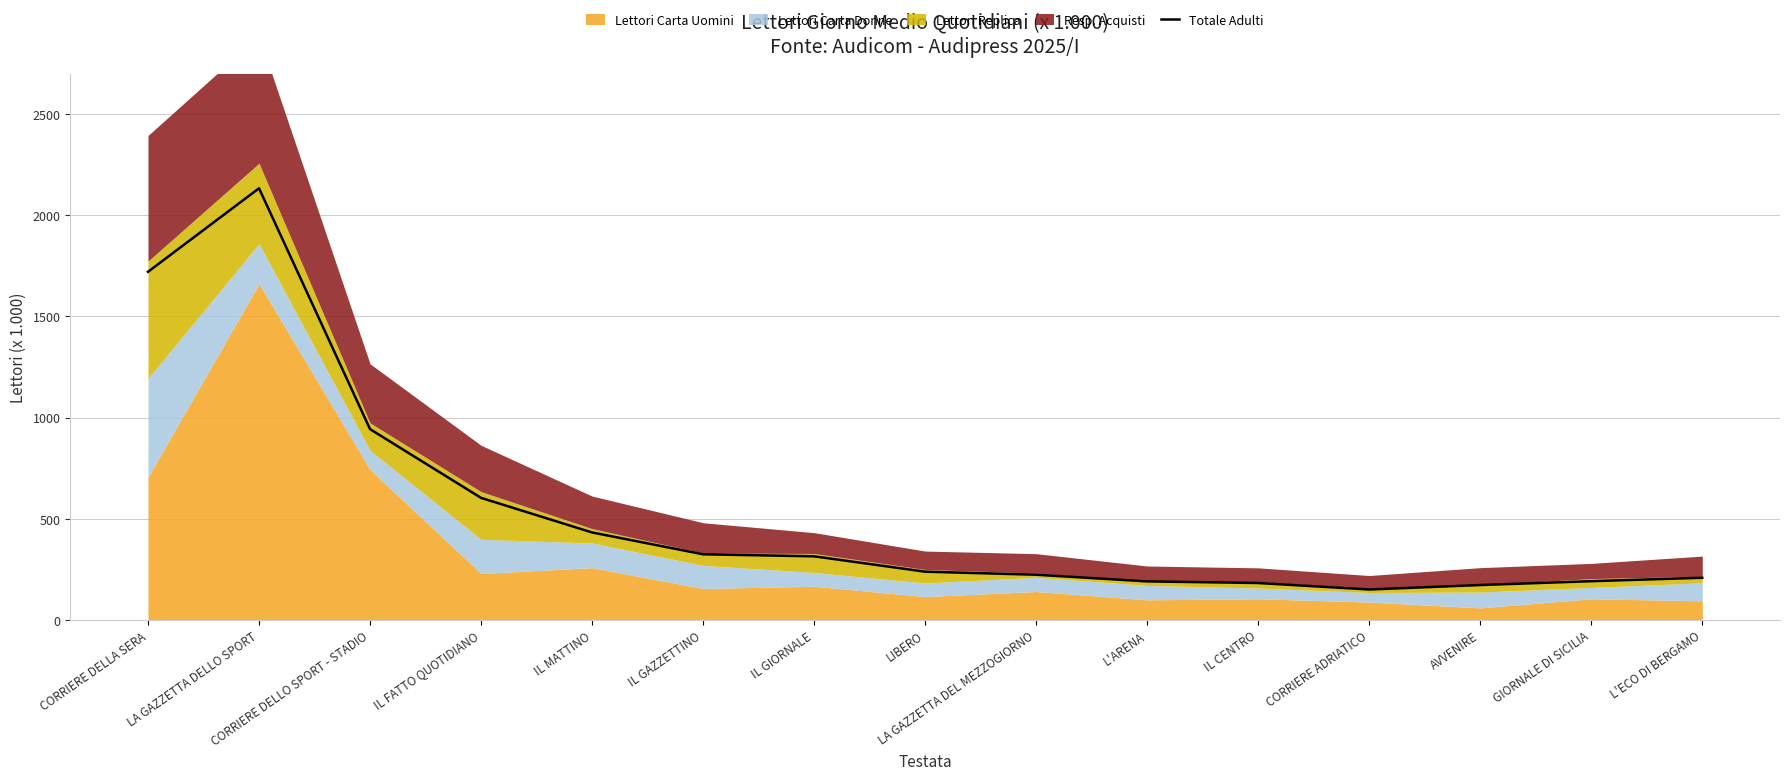

Rank the categories by value from lowest to highest.

CORRIERE ADRIATICO, AVVENIRE, IL CENTRO, L'ARENA, GIORNALE DI SICILIA, L'ECO DI BERGAMO, LA GAZZETTA DEL MEZZOGIORNO, LIBERO, IL GIORNALE, IL GAZZETTINO, IL MATTINO, IL FATTO QUOTIDIANO, CORRIERE DELLO SPORT - STADIO, CORRIERE DELLA SERA, LA GAZZETTA DELLO SPORT